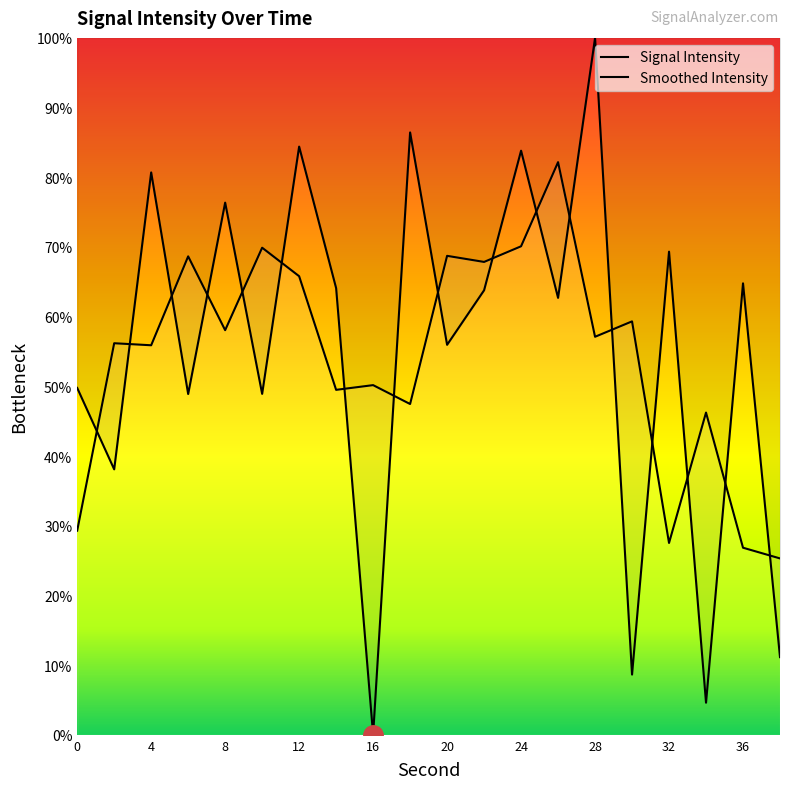

What is the difference between the maximum and minimum values?

100.0